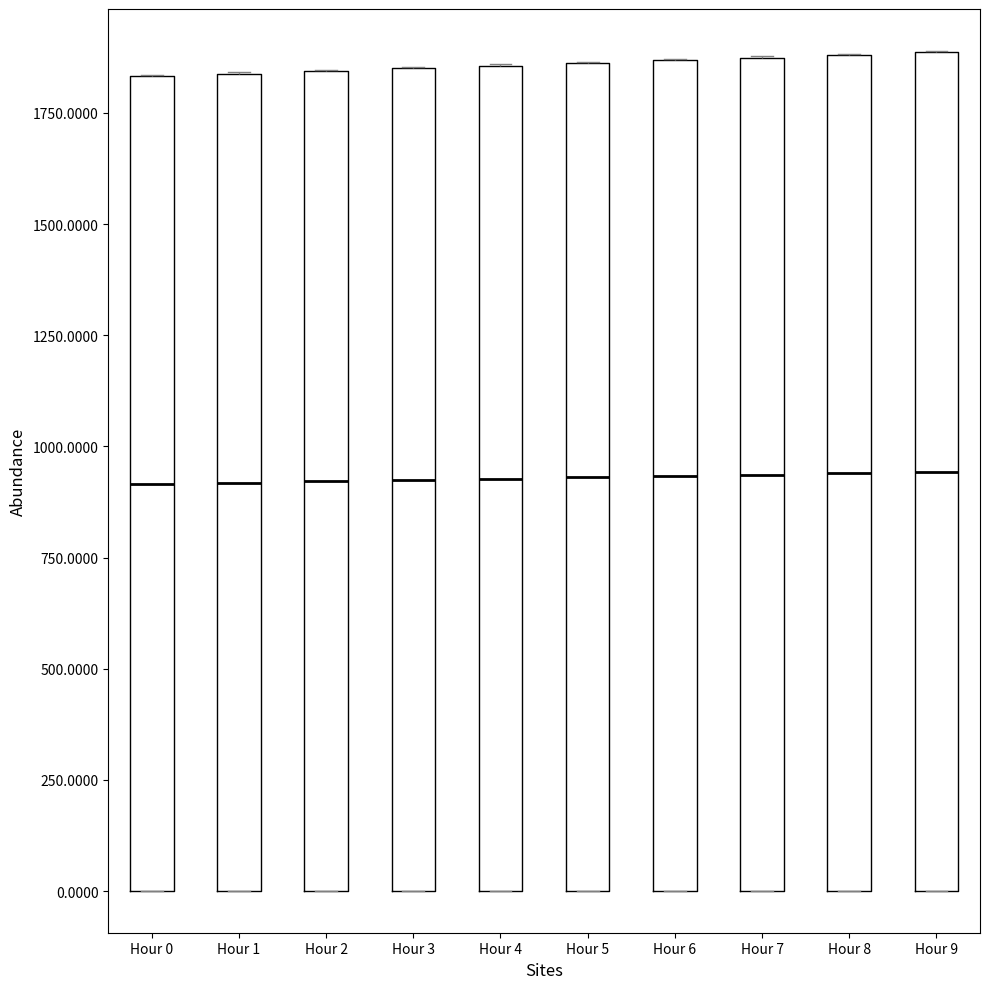

Reading left to right, read every box against the y-axis: the position of its median line, the range the box covers, and the ends of its whiskers. The values are not printed on the chart, so give them approximately, as read against the axis.

Hour 0: median 900, box 0 to 1850, whiskers 0 to 1850
Hour 1: median 900, box 0 to 1850, whiskers 0 to 1850
Hour 2: median 900, box 0 to 1850, whiskers 0 to 1850
Hour 3: median 900, box 0 to 1850, whiskers 0 to 1850
Hour 4: median 950, box 0 to 1850, whiskers 0 to 1850
Hour 5: median 950, box 0 to 1850, whiskers 0 to 1850
Hour 6: median 950, box 0 to 1850, whiskers 0 to 1850
Hour 7: median 950, box 0 to 1850, whiskers 0 to 1900
Hour 8: median 950, box 0 to 1900, whiskers 0 to 1900
Hour 9: median 950, box 0 to 1900, whiskers 0 to 1900